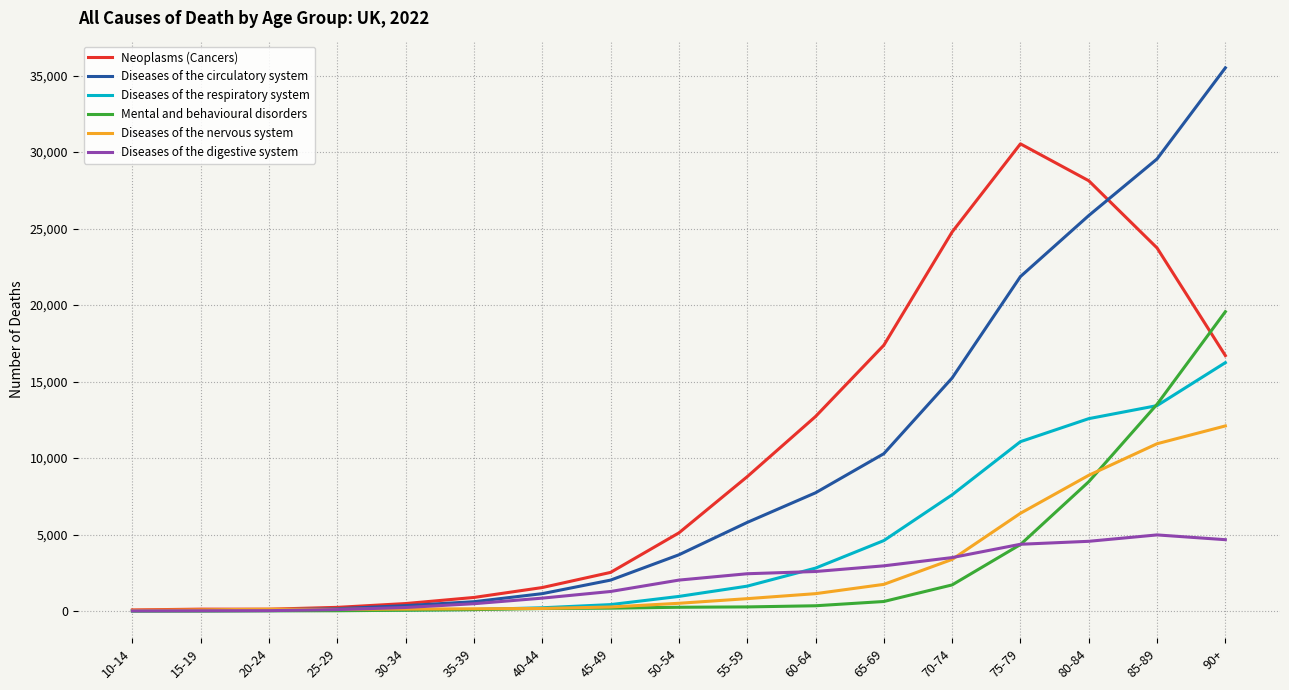

What are all the series names shown in the legend?

Neoplasms (Cancers), Diseases of the circulatory system, Diseases of the respiratory system, Mental and behavioural disorders, Diseases of the nervous system, Diseases of the digestive system